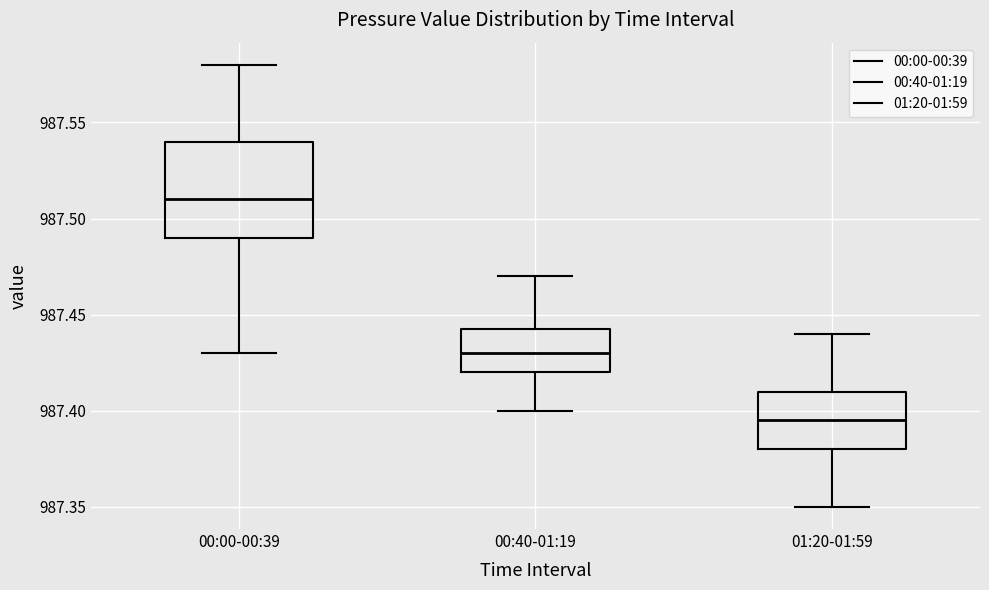

Reading left to right, read every box against the y-axis: the position of its median line, the range the box covers, and the ends of its whiskers. The values are not printed on the chart, so give them approximately, as read against the axis.

00:00-00:39: median 987.510, box 987.490 to 987.540, whiskers 987.430 to 987.580
00:40-01:19: median 987.430, box 987.420 to 987.445, whiskers 987.400 to 987.470
01:20-01:59: median 987.395, box 987.380 to 987.410, whiskers 987.350 to 987.440